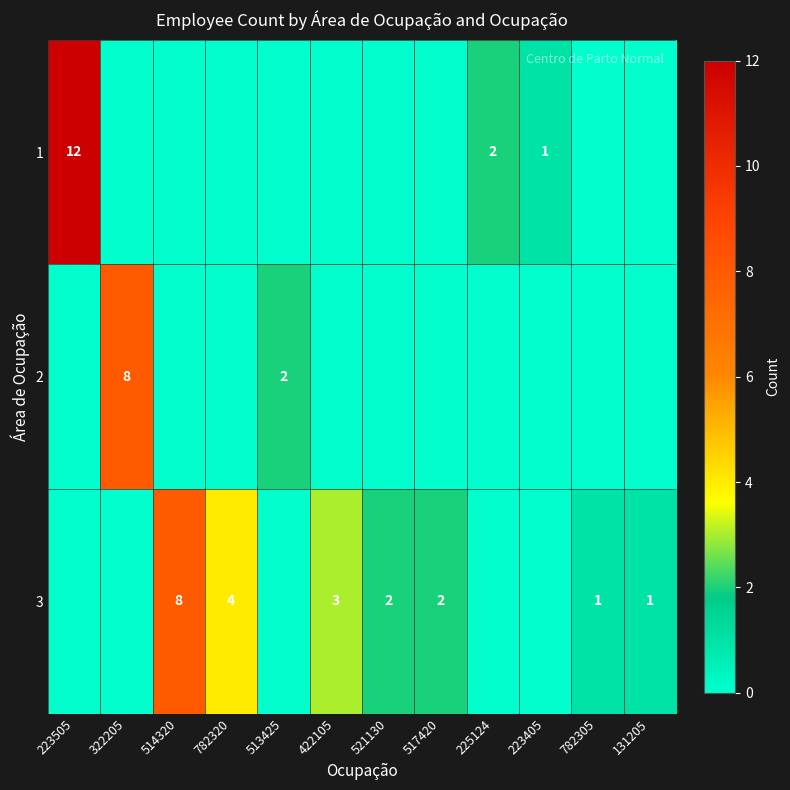

Between 223505 and 131205, which is larger?

223505